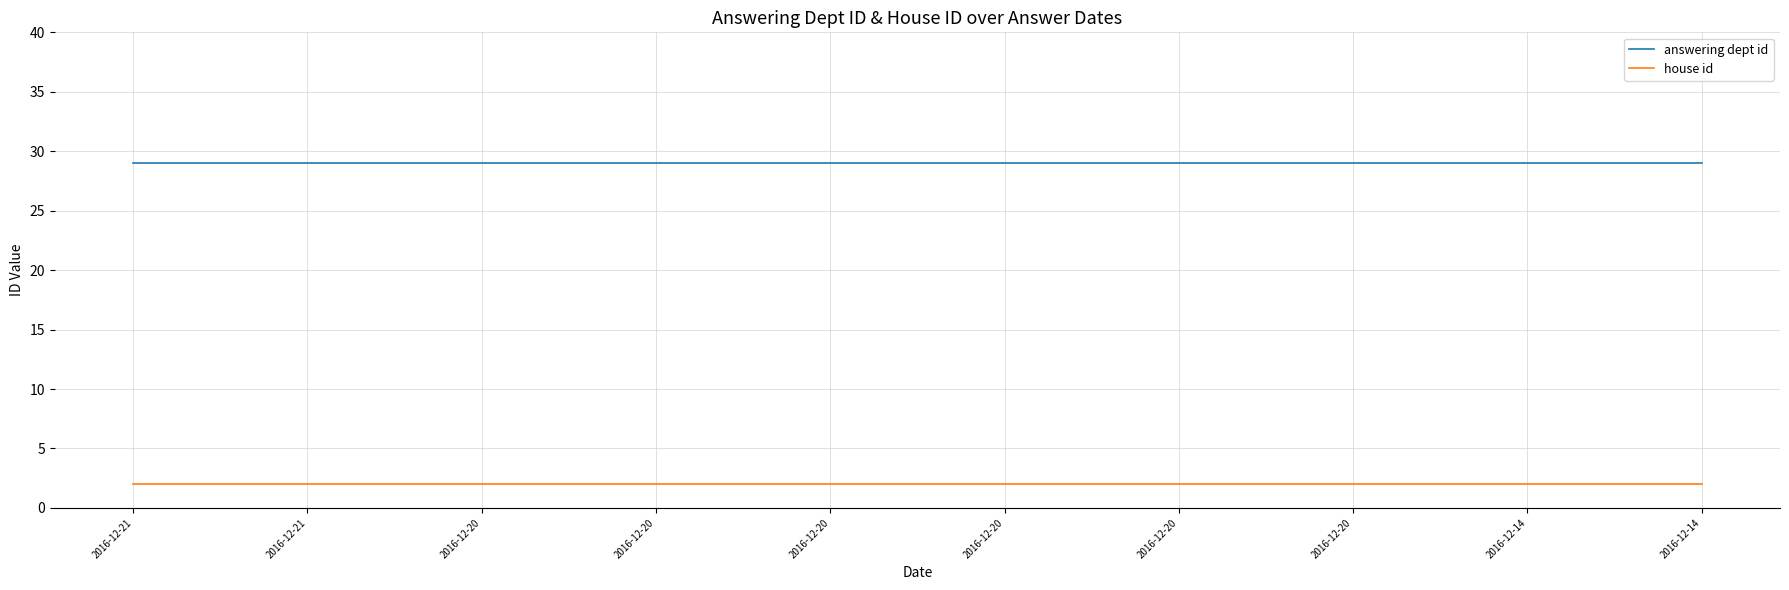

Count the number of categories in the chart.

10